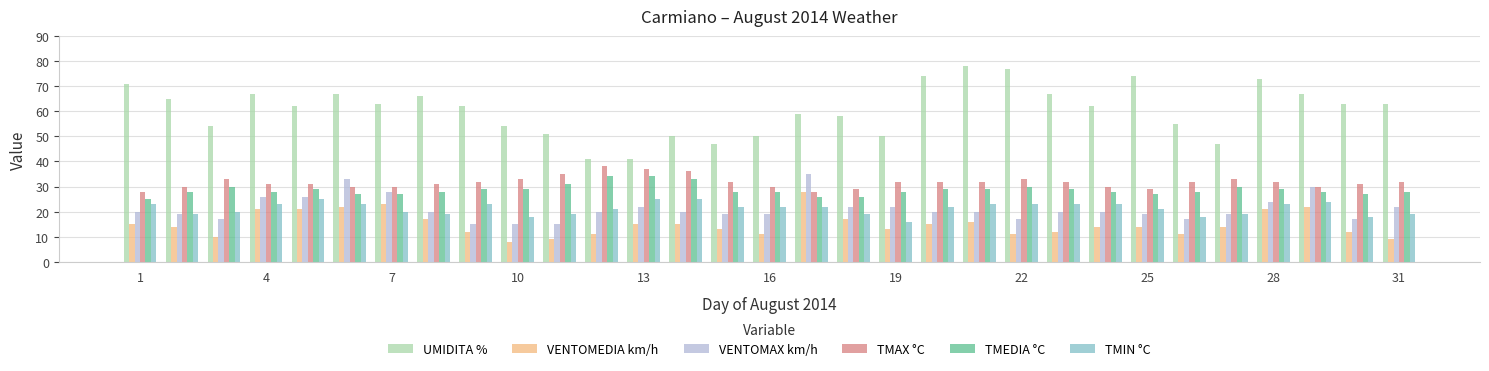

Which series has the largest range (max minus min)?

UMIDITA %